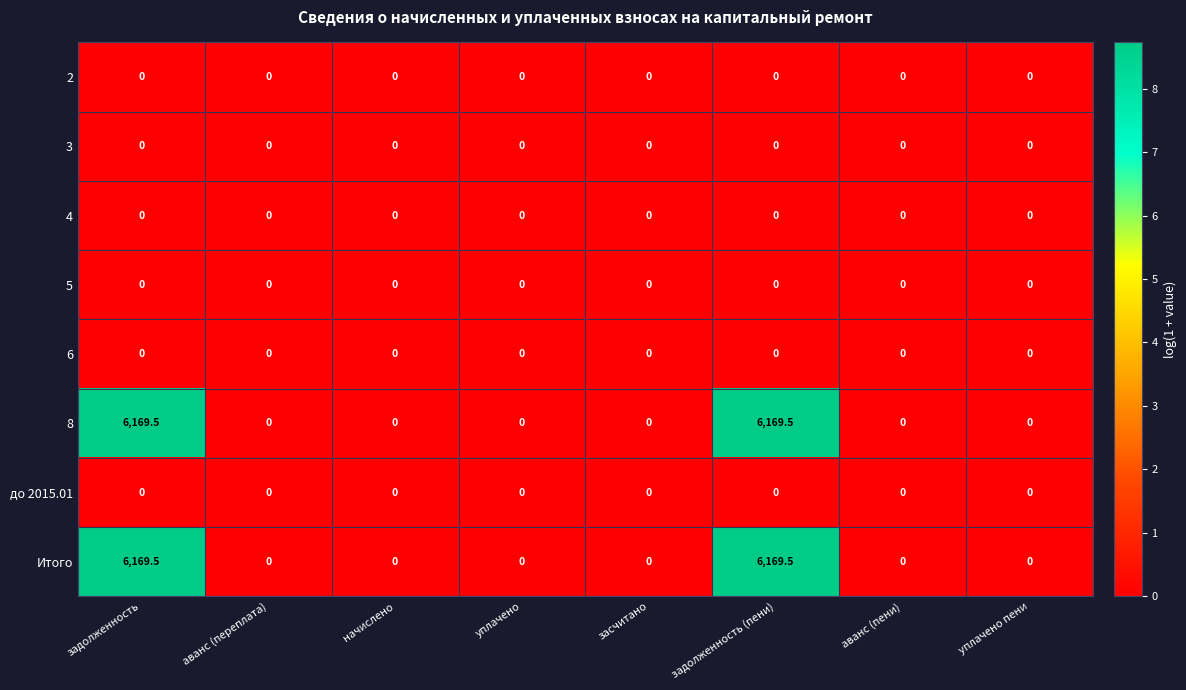

What is the difference between the maximum and minimum values in the 8 series?

6169.5